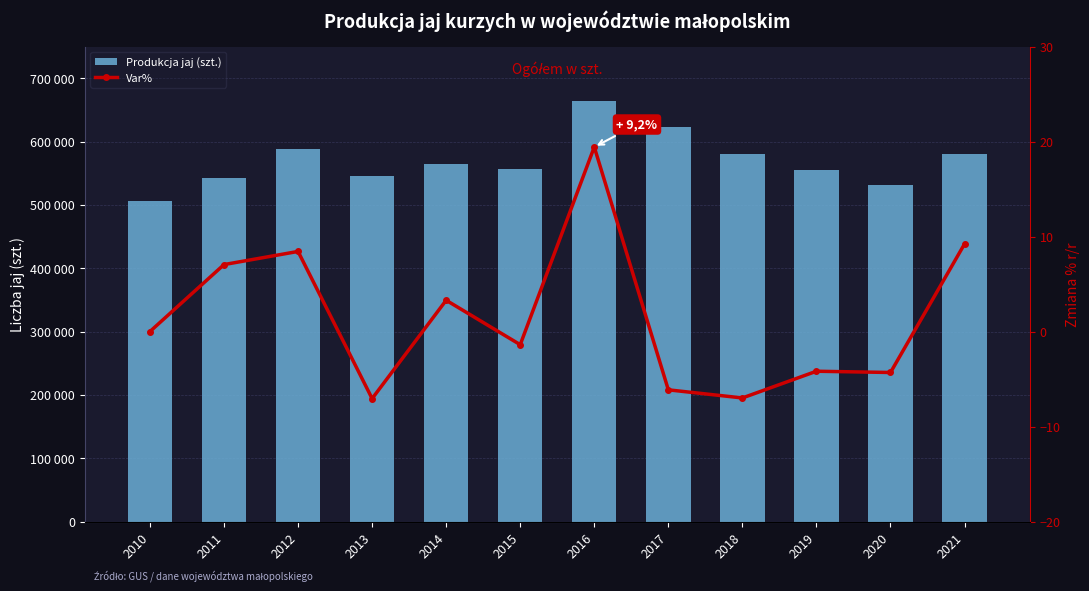

What is the total value across all series at 2010?

506133.0